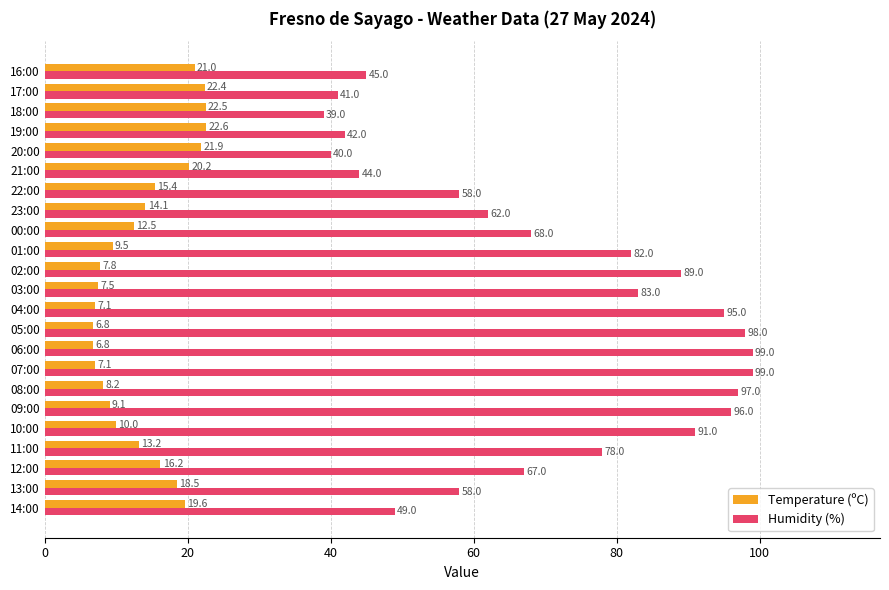

What is the average value of the Humidity (%) series?

70.4